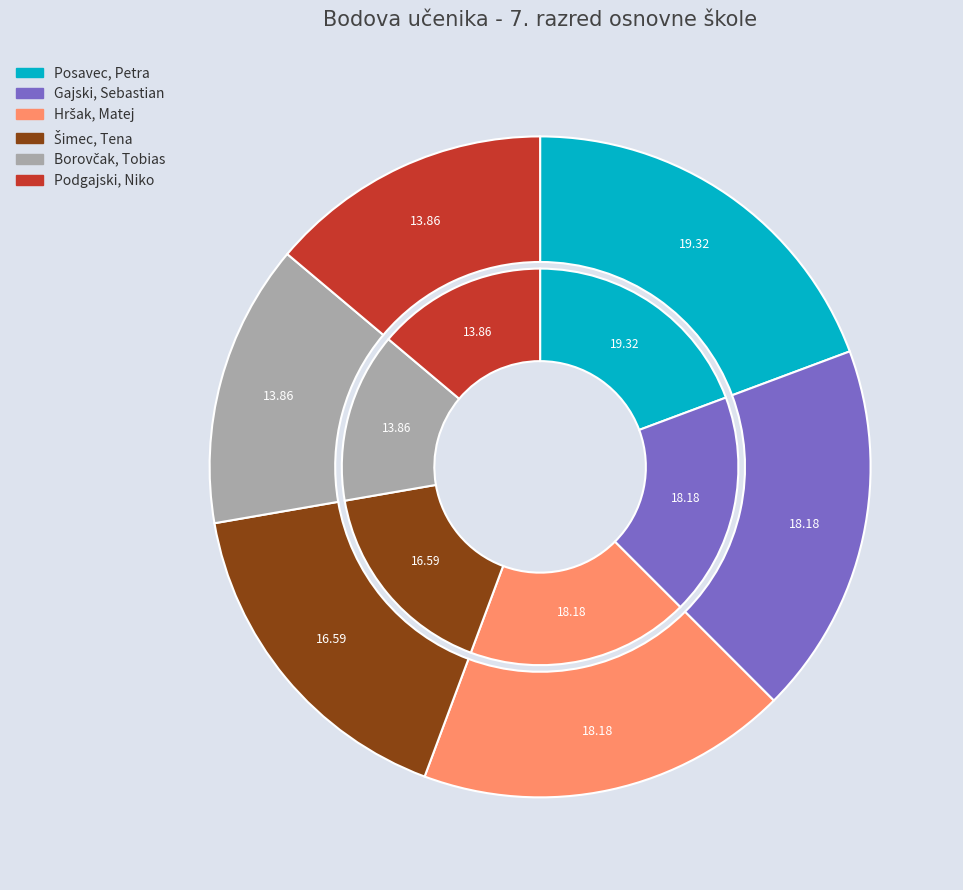

True or false: Gajski, Sebastian accounts for 30% of the total.

False